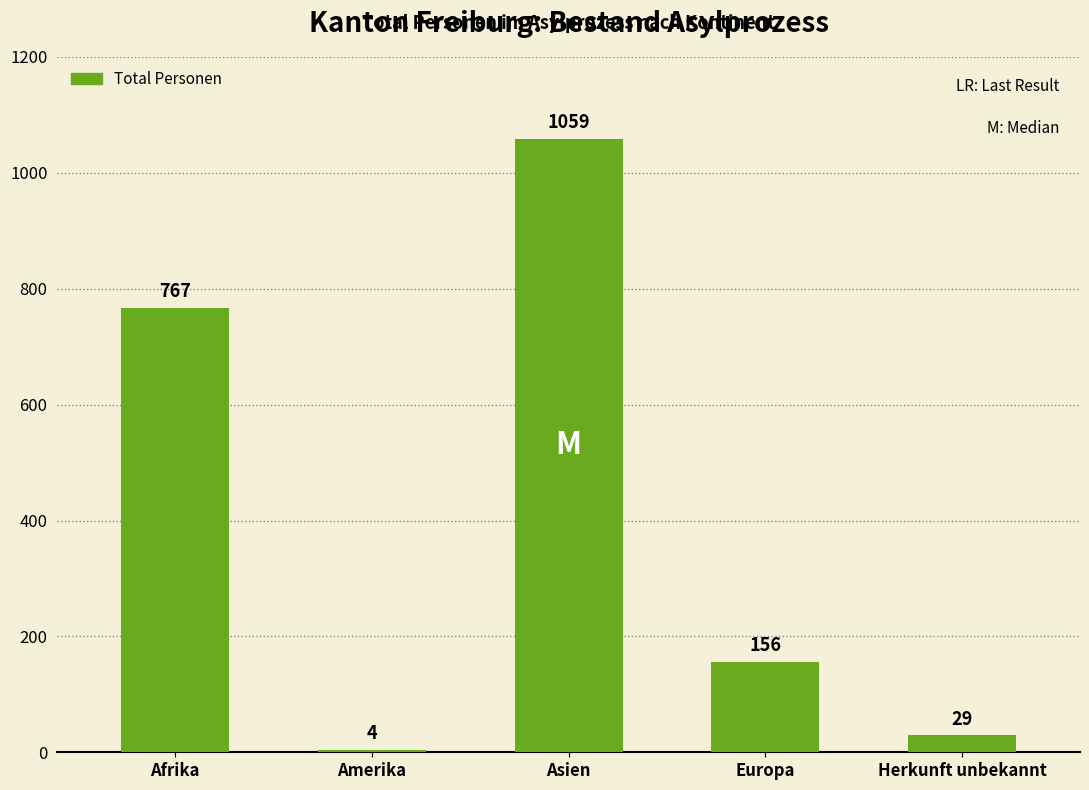

What is the value of the 4th bar from the left?

156